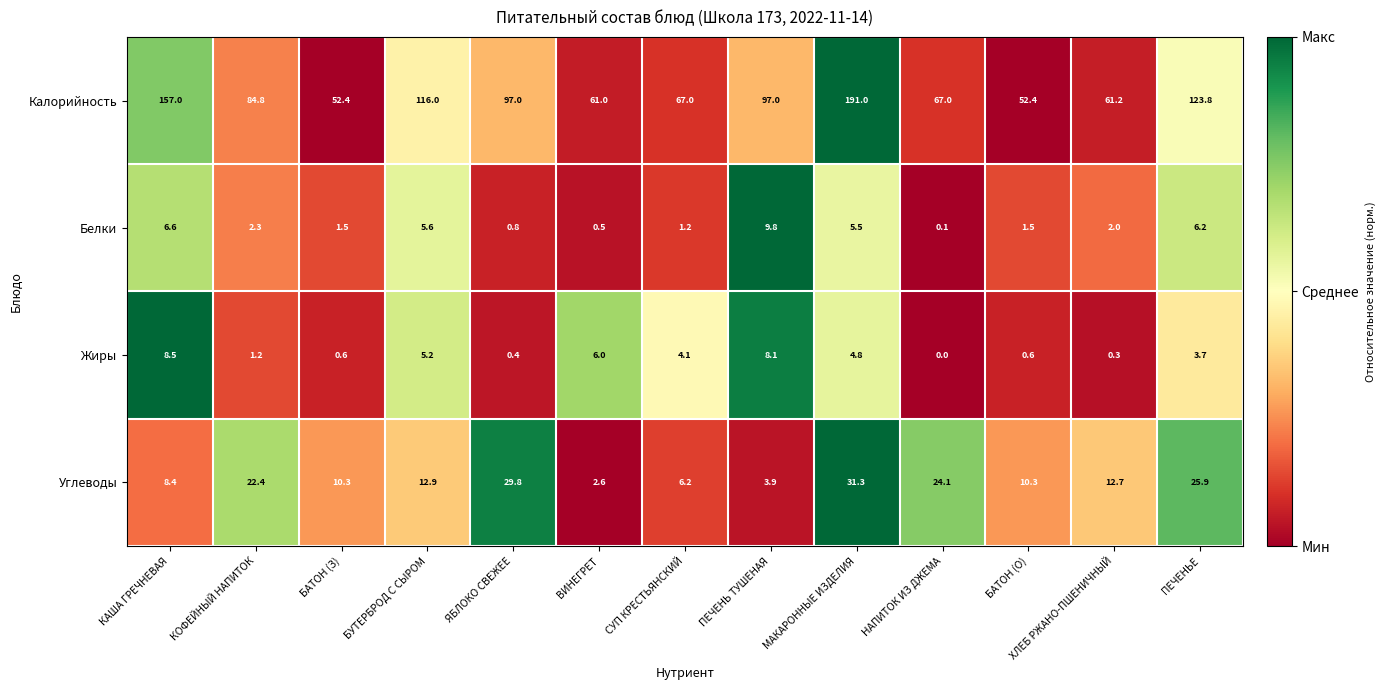

Between БАТОН (З) and ВИНЕГРЕТ, which series saw the biggest shift?

Калорийность